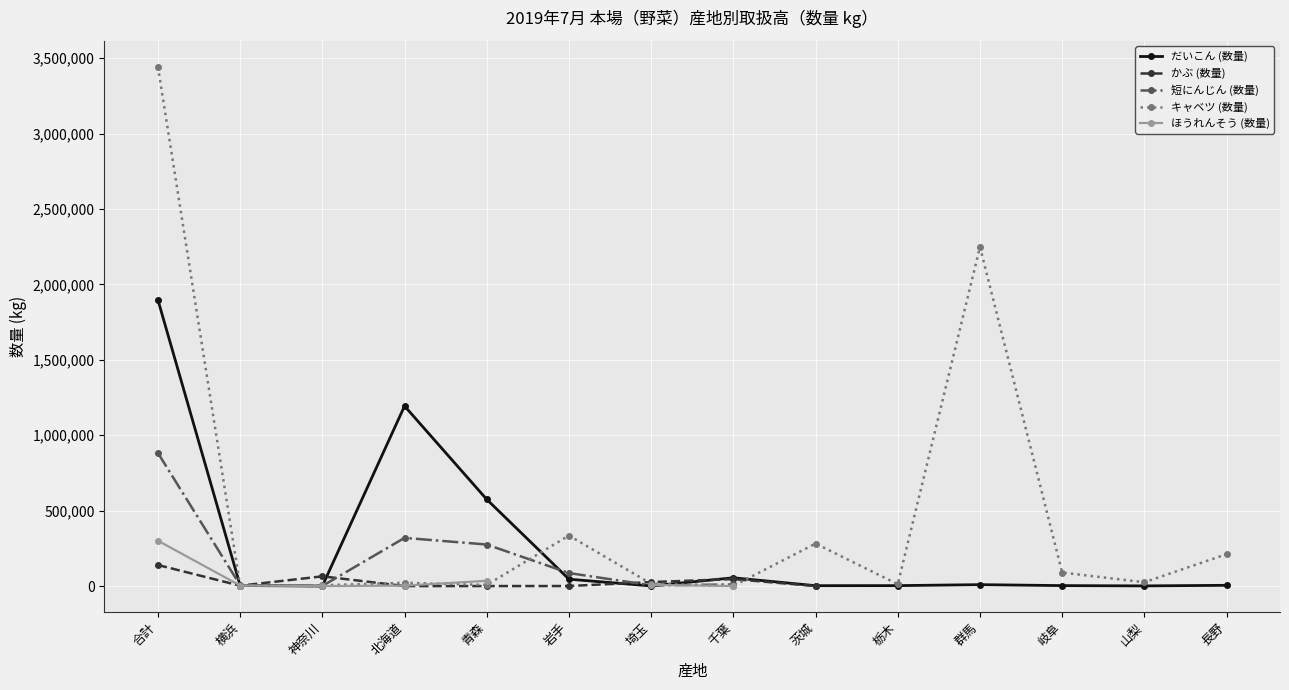

At which category does the chart reach its peak across all series?

合計